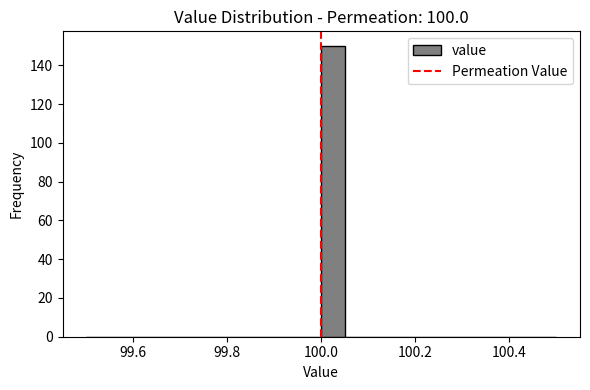

Around what value on the x-axis is the tallest bar? Give the approximate position of its centre, as read against the axis.

100.02